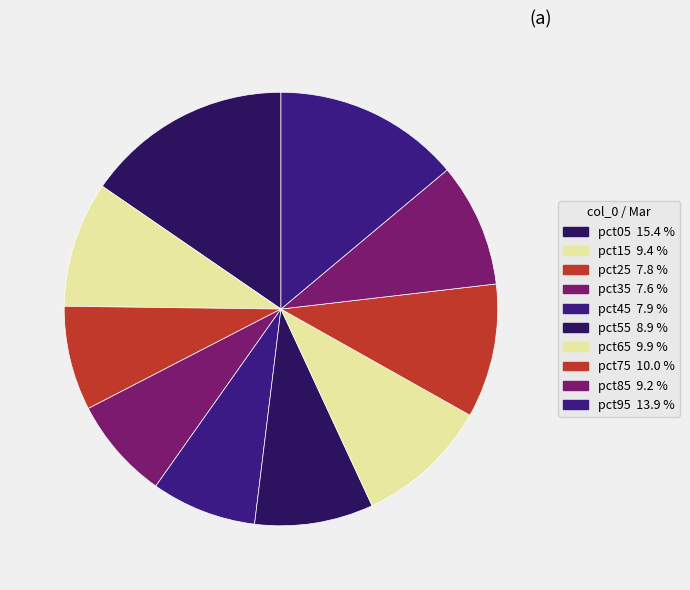

How many slices are in this pie chart?

10